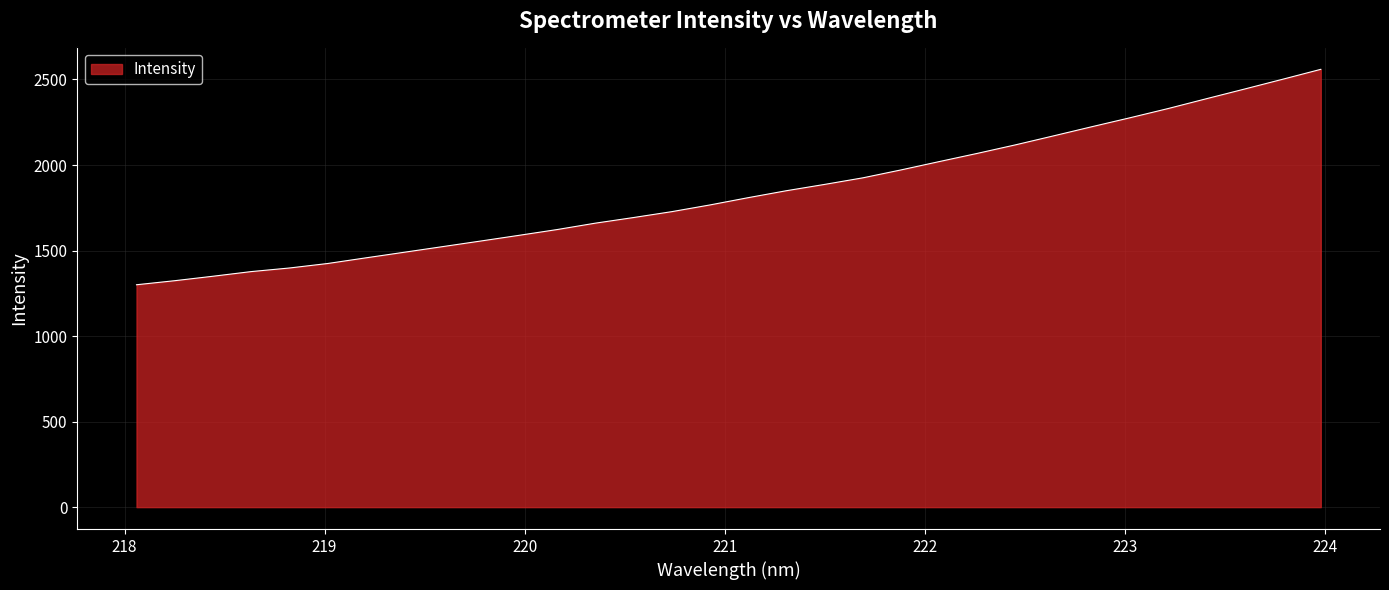

What is the smallest value displayed?

1300.1